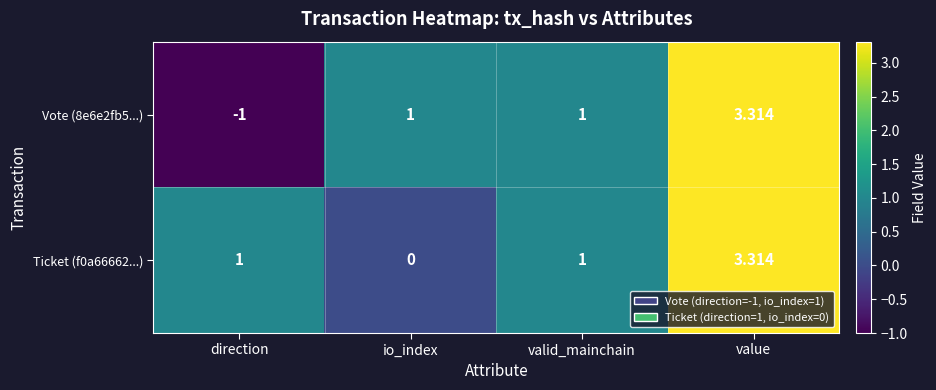

At which category does the chart reach its peak across all series?

value